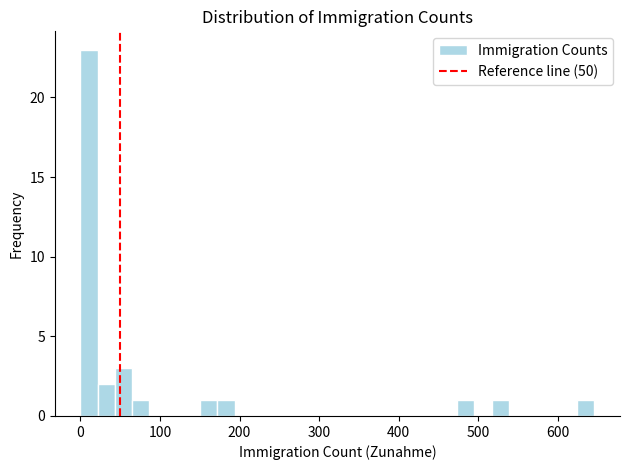

Read against the x-axis, roughly where is the centre of the tallest bar?

10